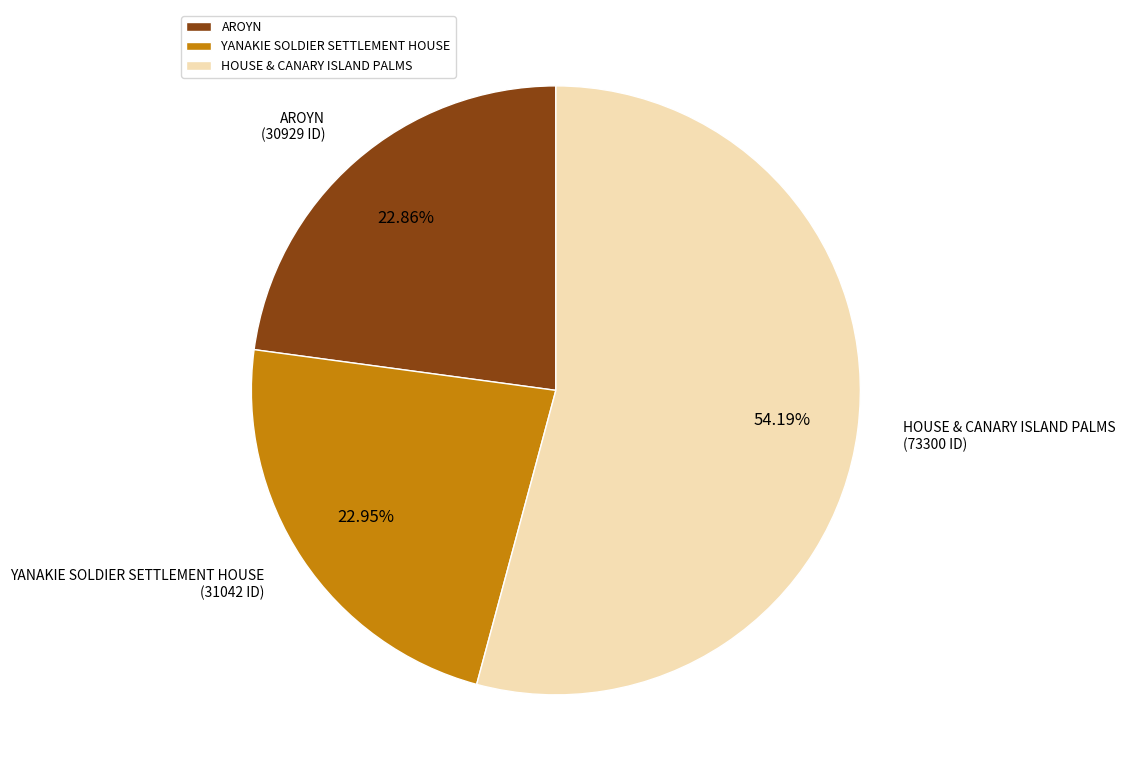

To the nearest percent, what is the difference between the YANAKIE SOLDIER SETTLEMENT HOUSE and HOUSE & CANARY ISLAND PALMS slice percentages?

31%